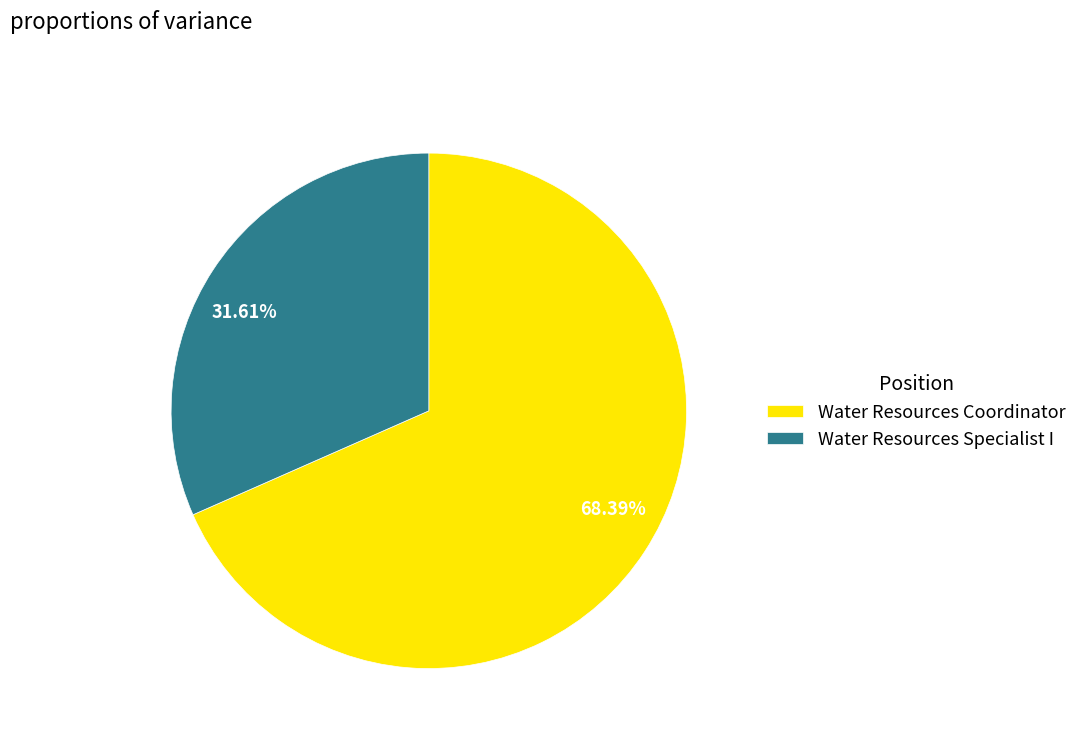

Approximately how many times larger is the value at Water Resources Specialist I compared to Water Resources Coordinator?

0.5